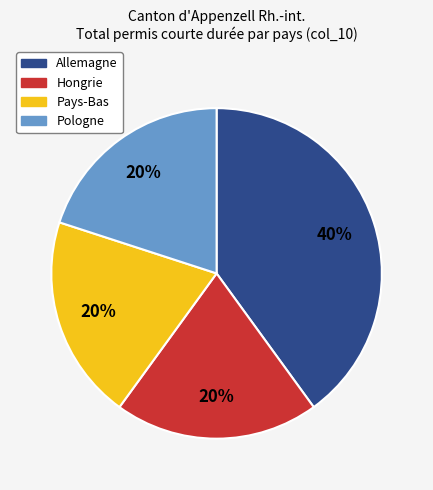

To the nearest percent, what is the average slice percentage?

25%